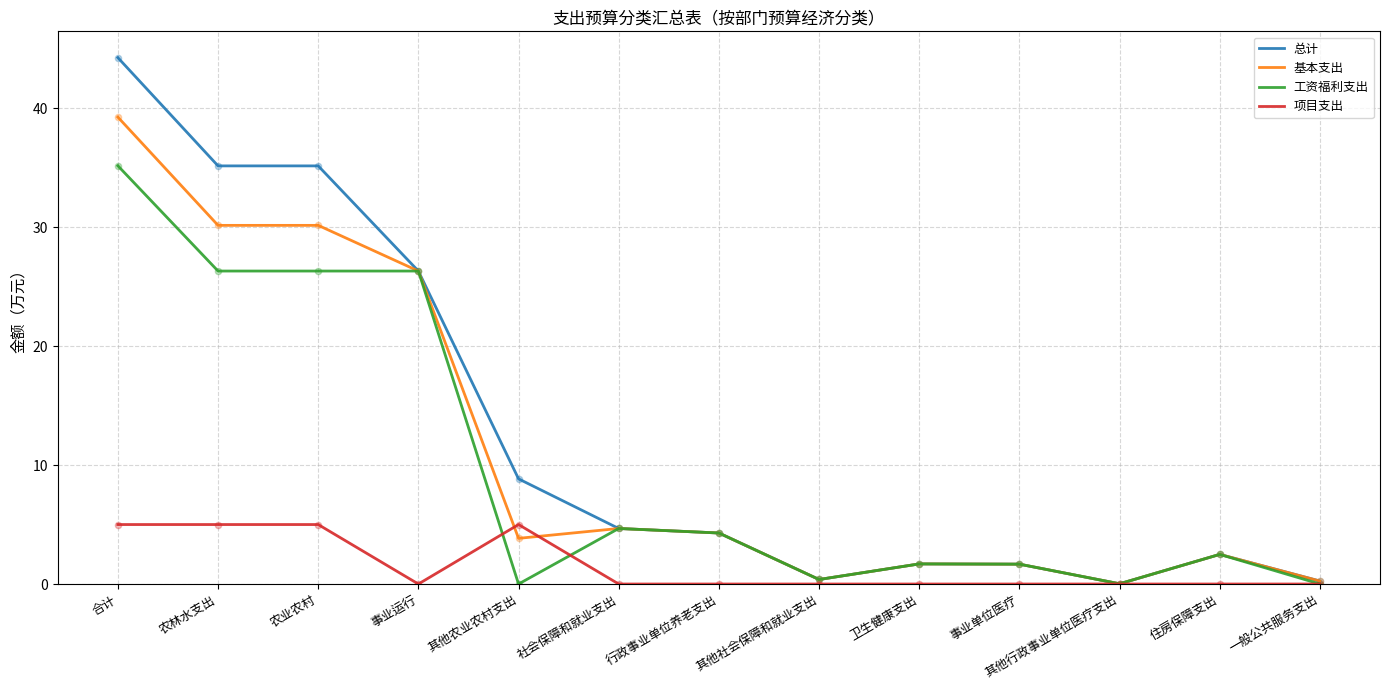

At how many categories does at least one series exceed 27?

3